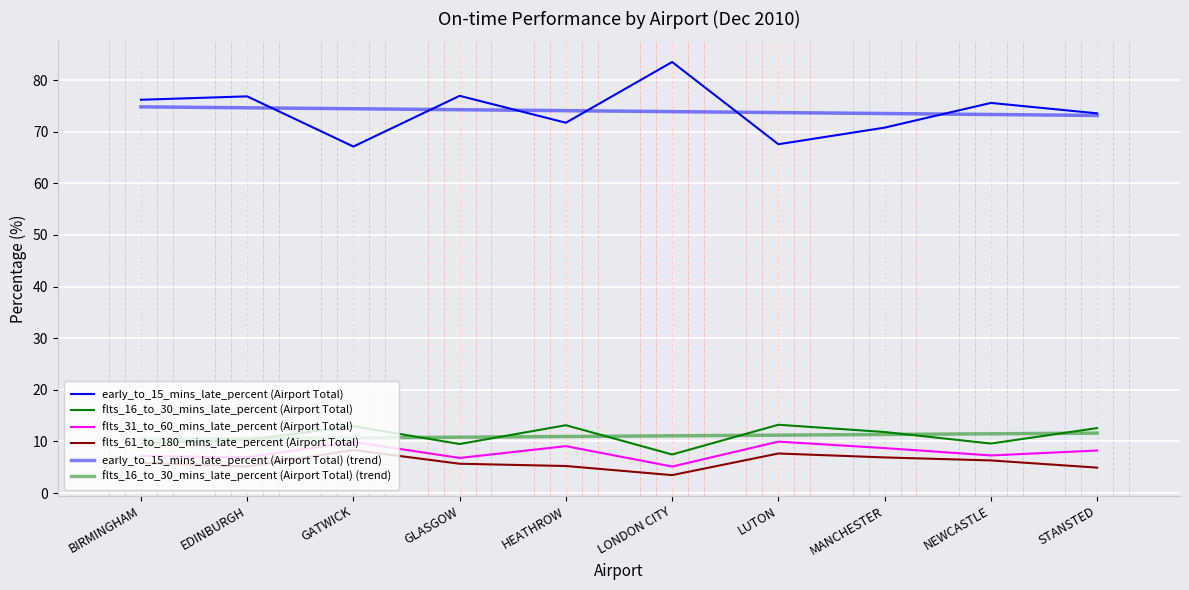

Reading left to right, list all the values displayed in this chart.

early_to_15_mins_late_percent (Airport Total): 76.2	76.8	67.1	76.9	71.7	83.5	67.6	70.8	75.6	73.5
flts_16_to_30_mins_late_percent (Airport Total): 9.6	10.3	13.0	9.5	13.1	7.5	13.2	11.8	9.6	12.6
flts_31_to_60_mins_late_percent (Airport Total): 7.2	6.9	9.9	6.8	9.1	5.1	10.0	8.7	7.3	8.2
flts_61_to_180_mins_late_percent (Airport Total): 5.8	5.1	8.3	5.7	5.2	3.5	7.7	6.9	6.3	4.9
early_to_15_mins_late_percent (Airport Total) (trend): 74.8	74.6	74.4	74.2	74.1	73.9	73.7	73.5	73.3	73.1
flts_16_to_30_mins_late_percent (Airport Total) (trend): 10.4	10.6	10.7	10.8	11.0	11.1	11.2	11.3	11.5	11.6